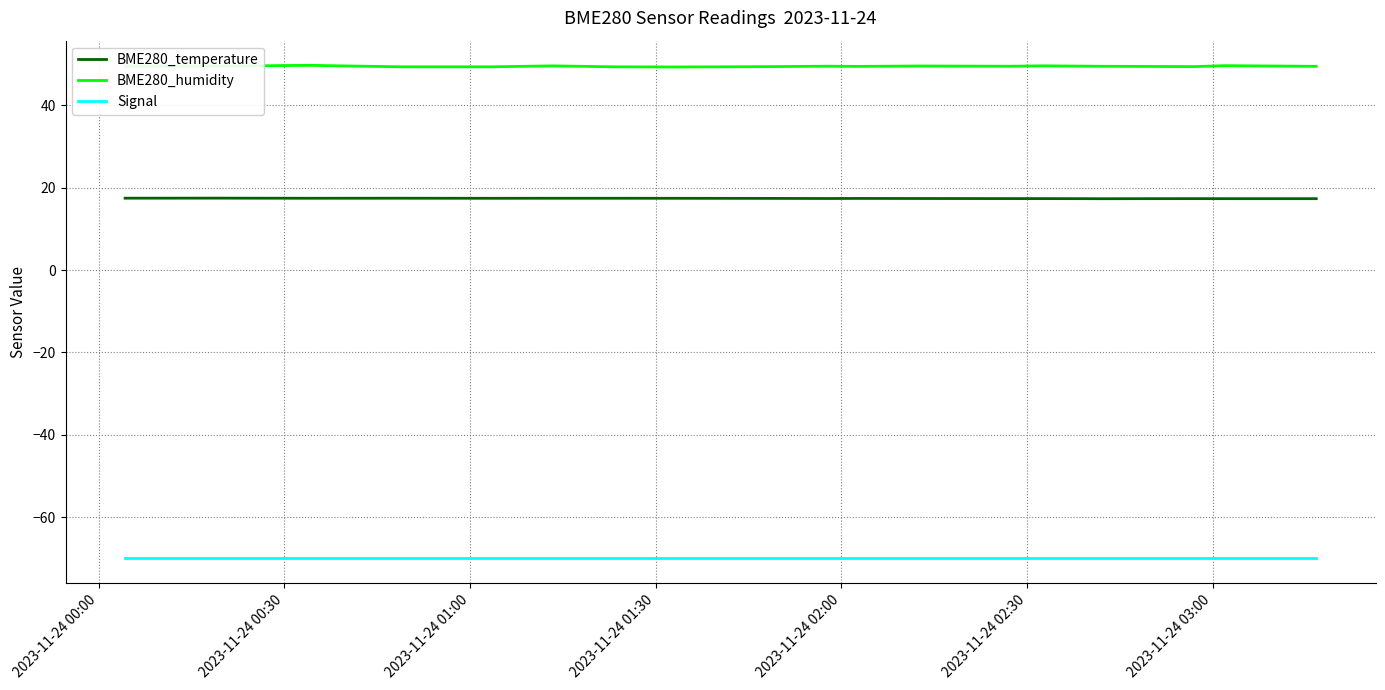

Does the chart have visible grid lines?

Yes